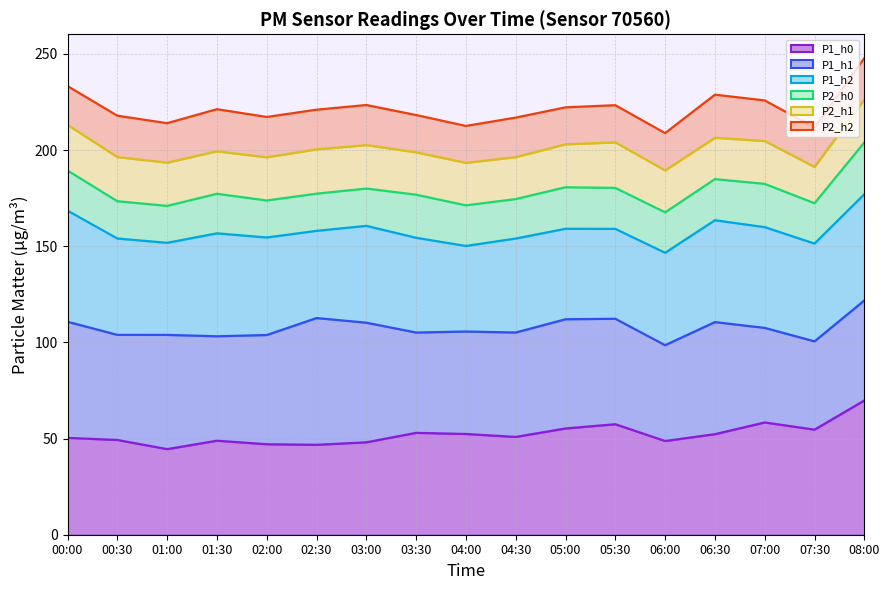

Which series has the largest range (max minus min)?

P2_h2_line